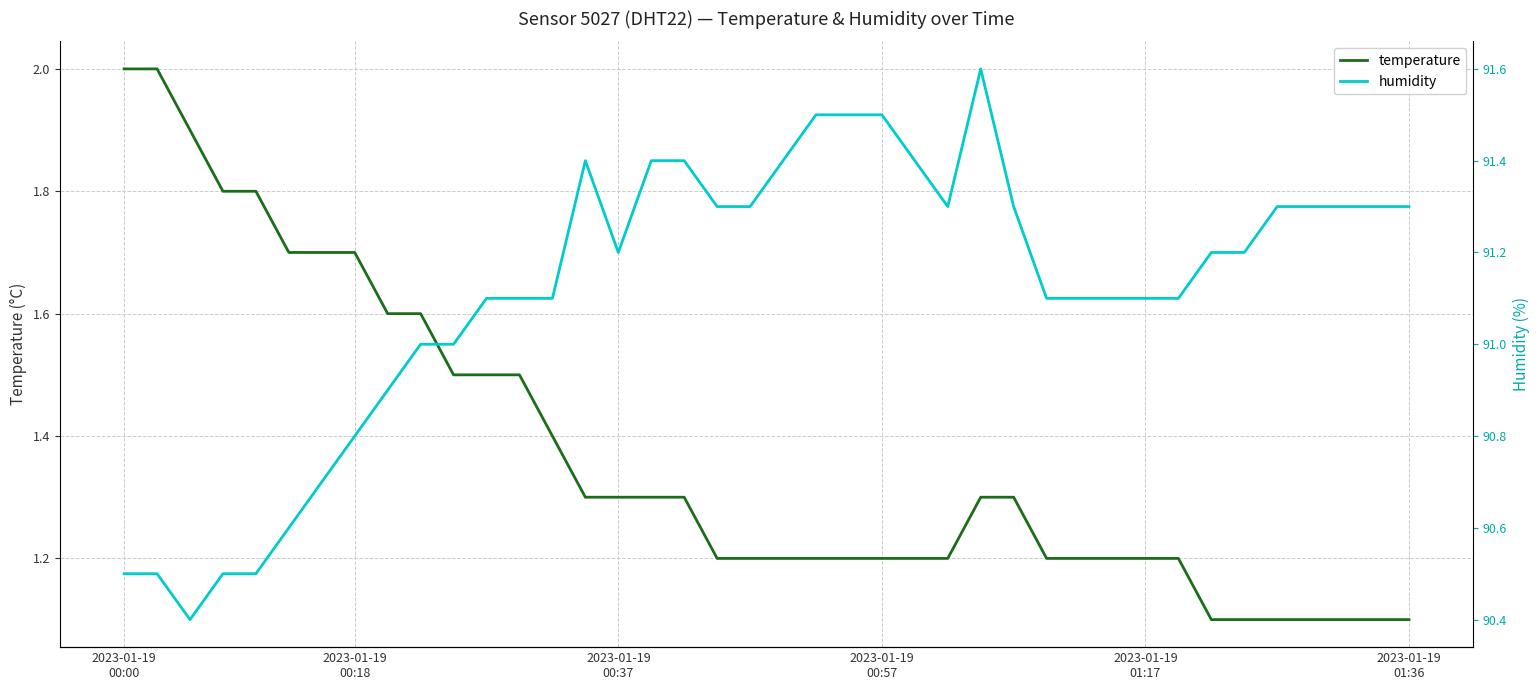

What is the highest value of the temperature series?

2.0